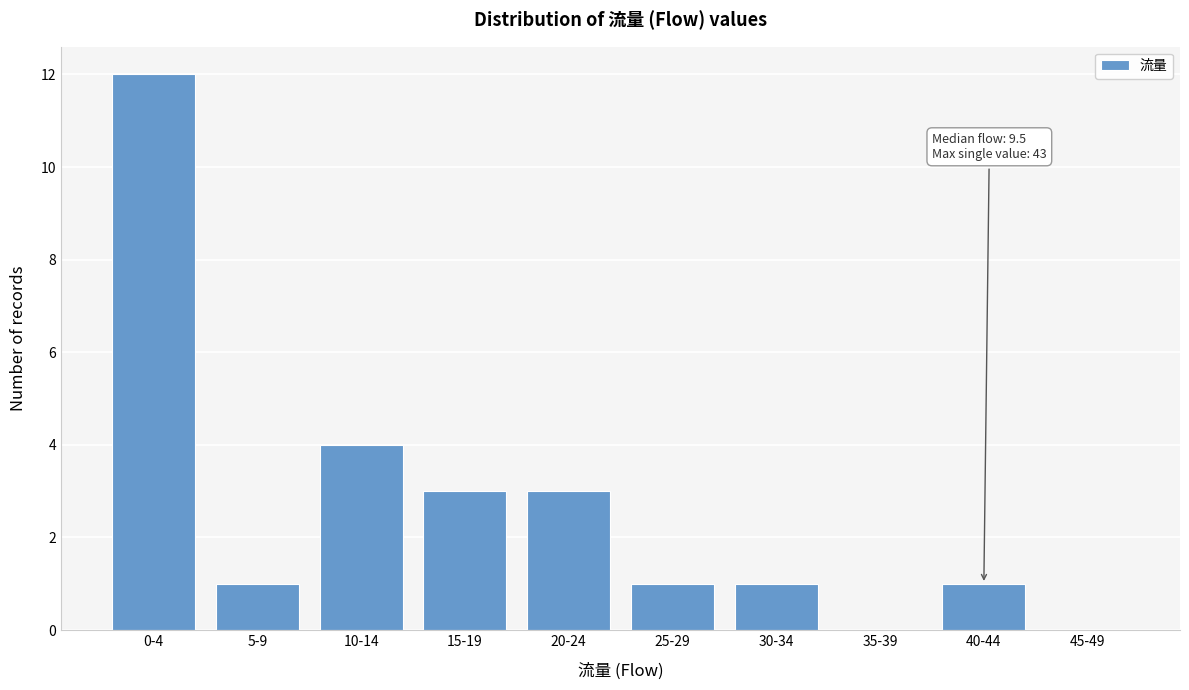

Reading left to right, what are all the values shown in this chart?

0-4=12	5-9=1	10-14=4	15-19=3	20-24=3	25-29=1	30-34=1	35-39=0	40-44=1	45-49=0